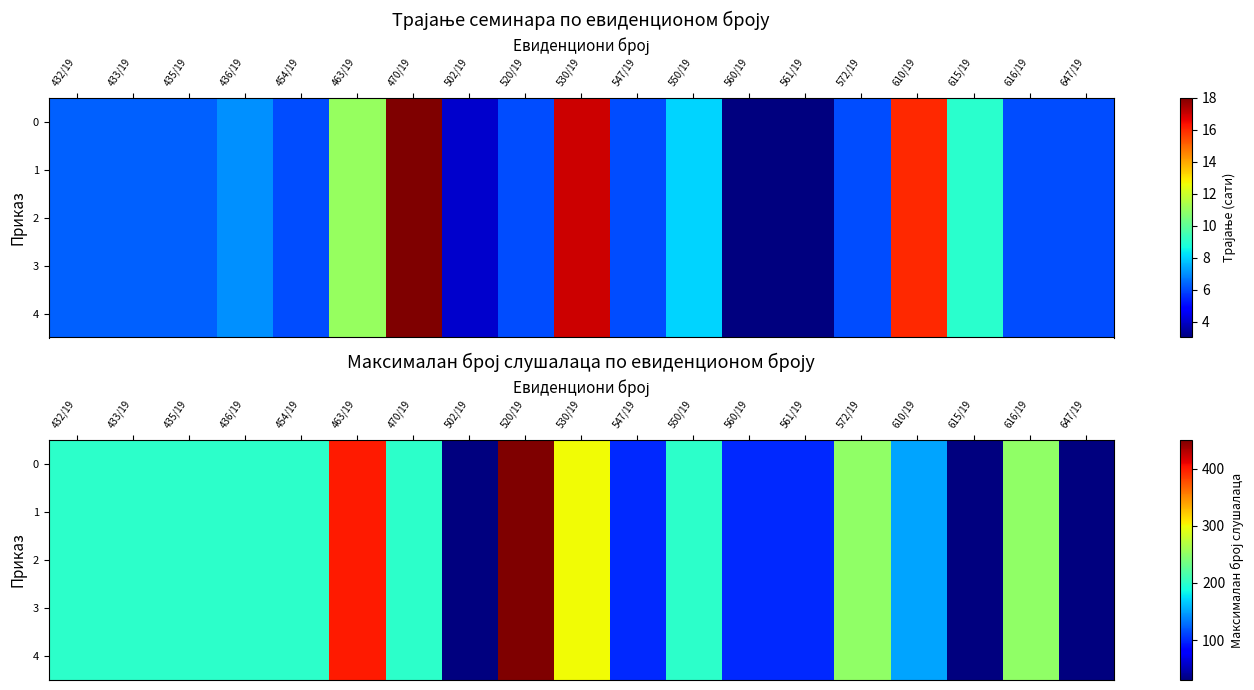

What is the difference between the second highest and minimum values in the 4 series?

370